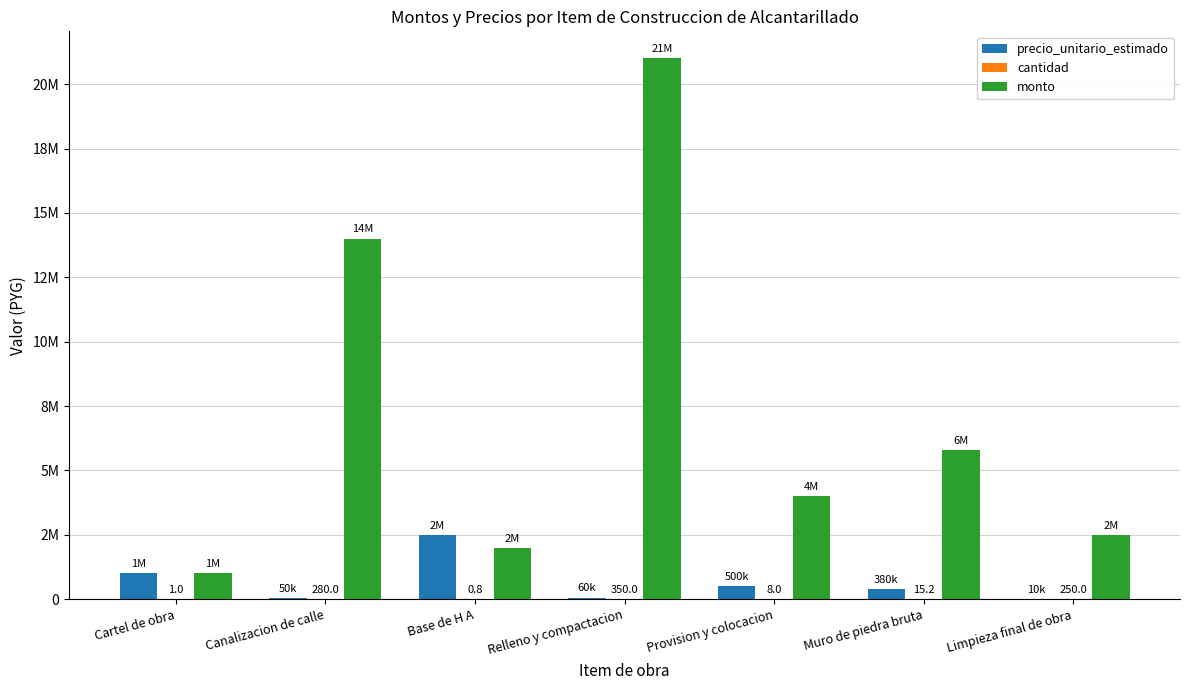

Reading right to left, what are all the values shown in this chart?

precio_unitario_estimado: Limpieza final de obra=10000.0	Muro de piedra bruta=380000.0	Provision y colocacion=500000.0	Relleno y compactacion=60000.0	Base de H A=2500000.0	Canalizacion de calle=50000.0	Cartel de obra=1000000.0
cantidad: Limpieza final de obra=250.0	Muro de piedra bruta=15.2	Provision y colocacion=8.0	Relleno y compactacion=350.0	Base de H A=0.8	Canalizacion de calle=280.0	Cartel de obra=1.0
monto: Limpieza final de obra=2500000.0	Muro de piedra bruta=5776000.0	Provision y colocacion=4000000.0	Relleno y compactacion=21000000.0	Base de H A=2000000.0	Canalizacion de calle=14000000.0	Cartel de obra=1000000.0